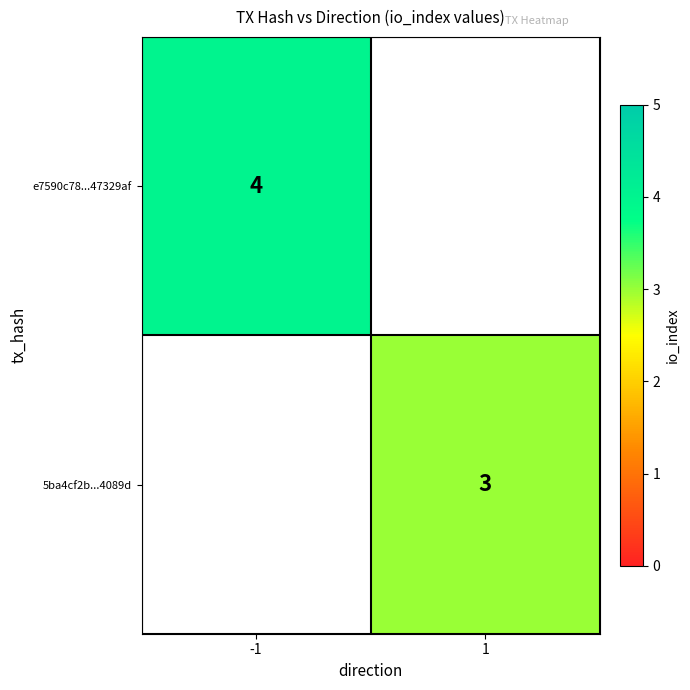

What is the maximum value shown in the chart?

4.0